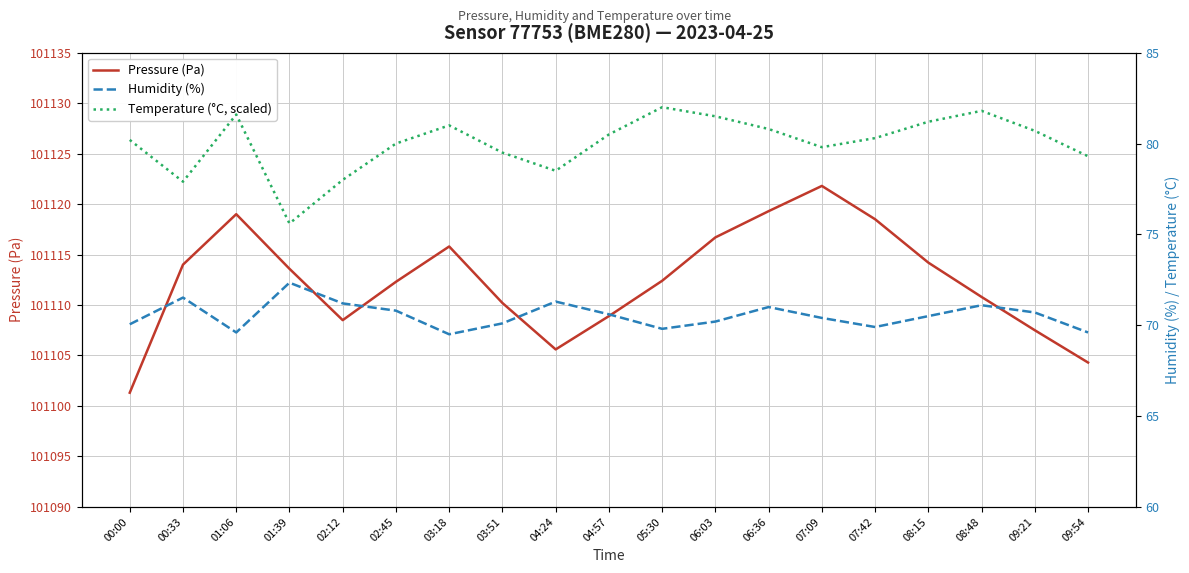

Which series has the largest range (max minus min)?

Pressure (Pa)